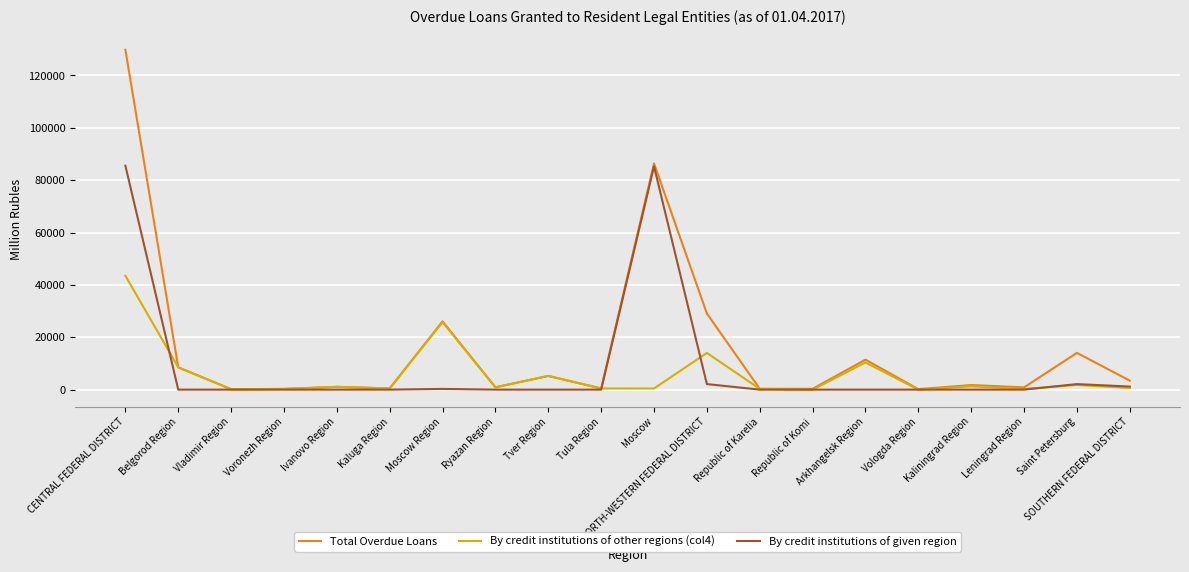

At how many categories does at least one series exceed 84581?

2